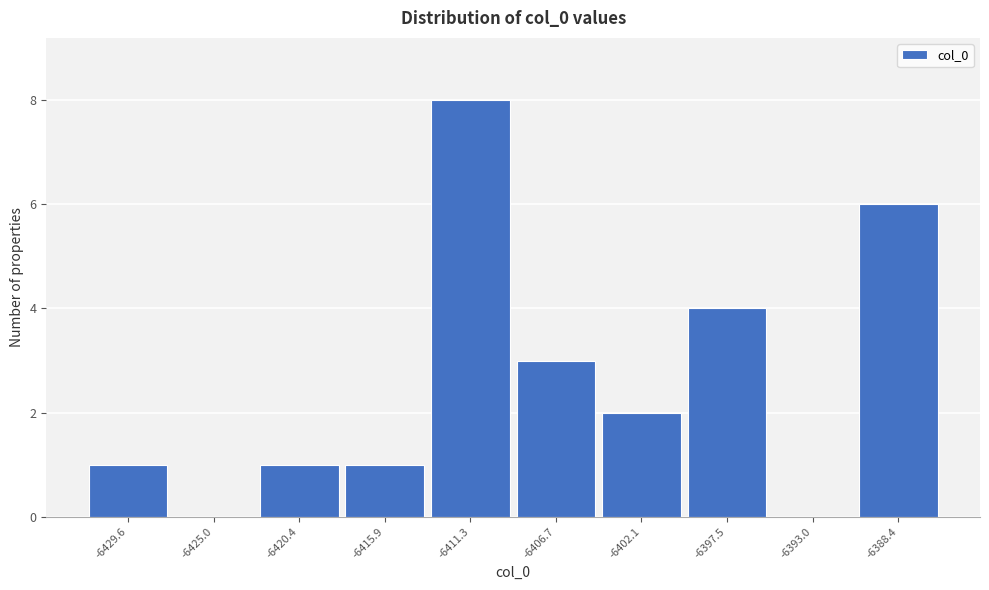

What is the height of the bar covering -6418.0 to -6413.5 on the x-axis? Neither the bar edges nor the heights are printed on the chart, so give them approximately, as read against the axes.

1